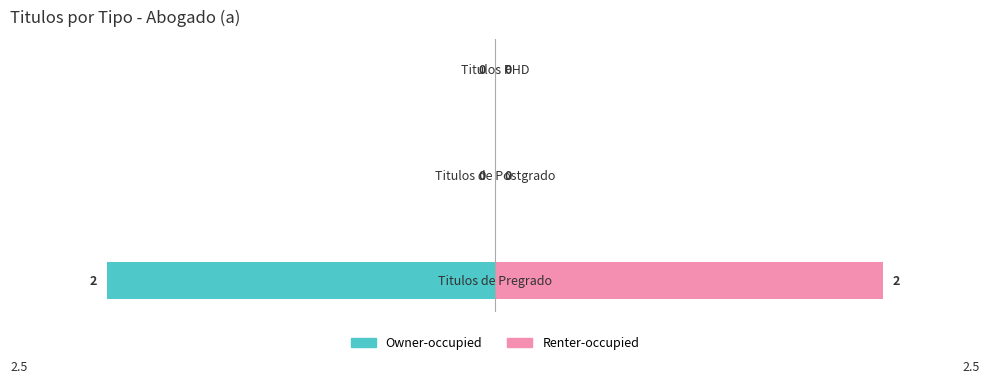

Is it true that Renter-occupied equals -1 at 2?

False